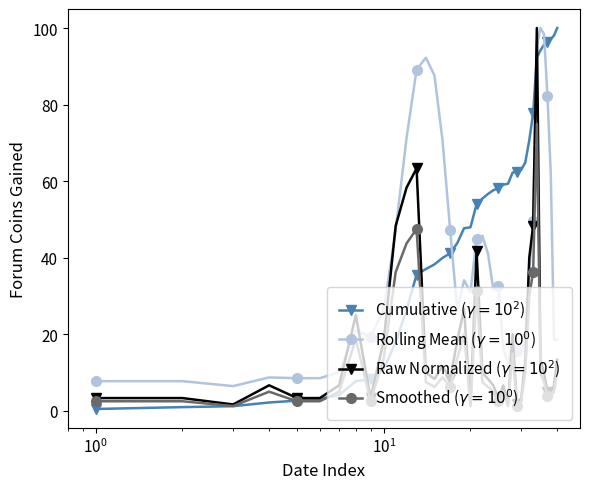

What is the maximum value shown in the chart?

100.0